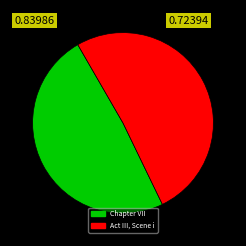

Do Chapter VII and Act III, Scene i together represent more than half of the pie?

Yes